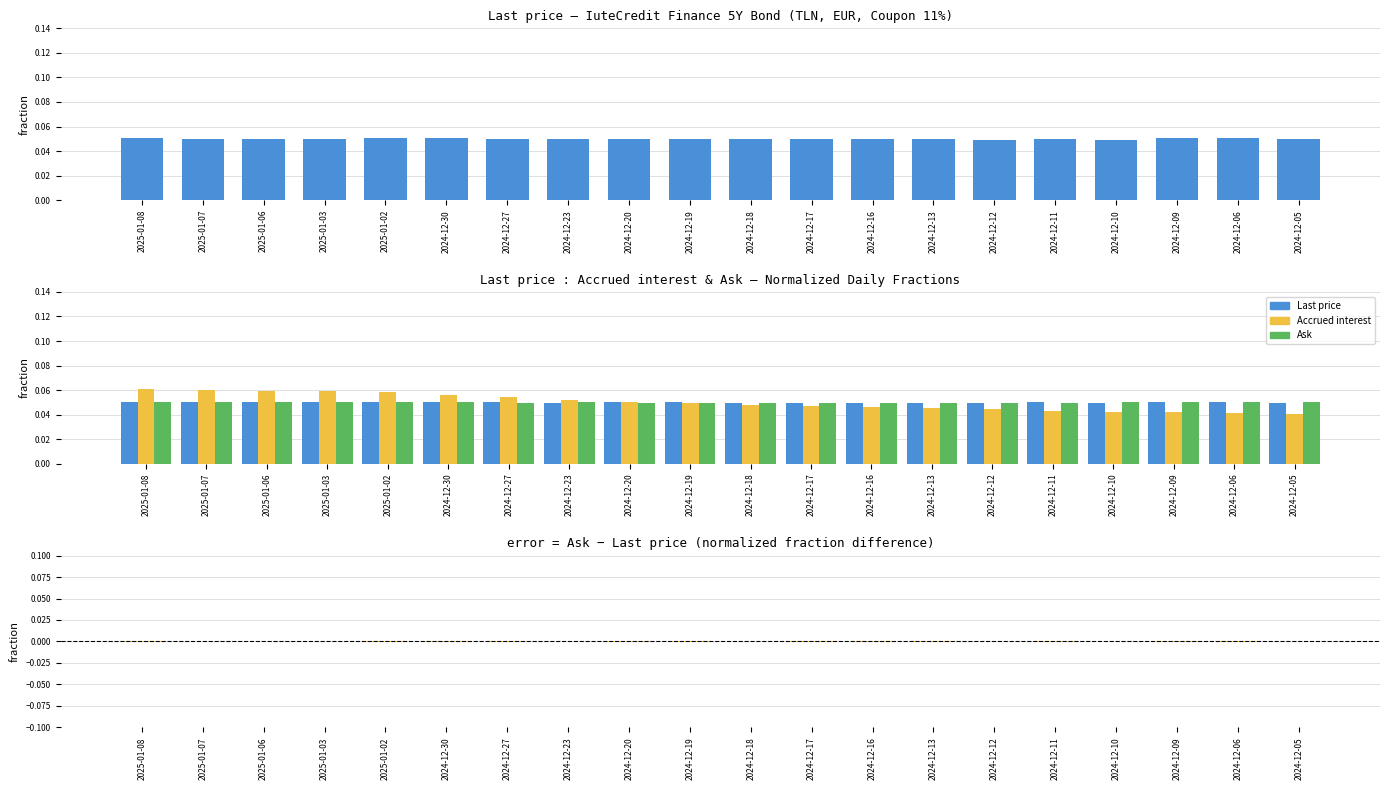

Reading right to left, what are all the values shown in this chart?

Last price: 0.0	0.1	0.1	0.0	0.1	0.0	0.0	0.0	0.0	0.0	0.1	0.1	0.0	0.1	0.1	0.1	0.1	0.1	0.1	0.1
Accrued interest: 0.0	0.0	0.0	0.0	0.0	0.0	0.0	0.0	0.0	0.0	0.0	0.1	0.1	0.1	0.1	0.1	0.1	0.1	0.1	0.1
Ask: 0.1	0.1	0.1	0.1	0.0	0.0	0.0	0.0	0.0	0.0	0.0	0.0	0.1	0.0	0.1	0.1	0.1	0.1	0.1	0.1
Ask minus Last price (normalized): 0.0	-0.0	-0.0	0.0	-0.0	0.0	-0.0	-0.0	-0.0	0.0	-0.0	-0.0	0.0	-0.0	-0.0	-0.0	0.0	0.0	0.0	-0.0